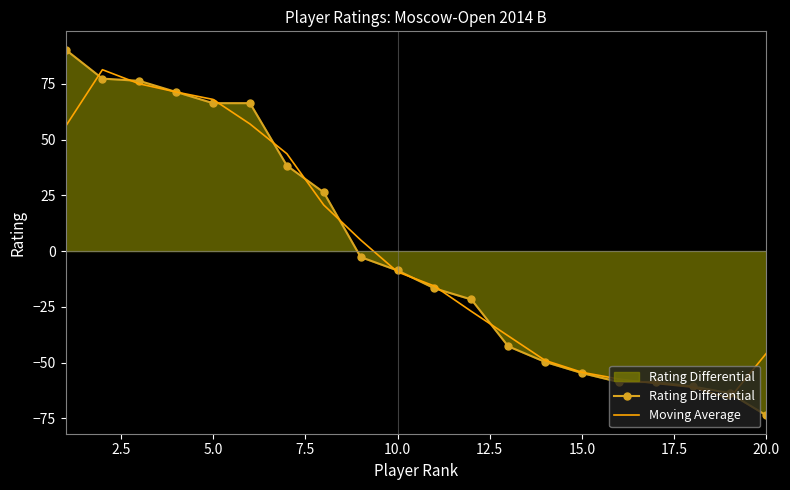

Which series has the widest spread of values?

Rating Differential